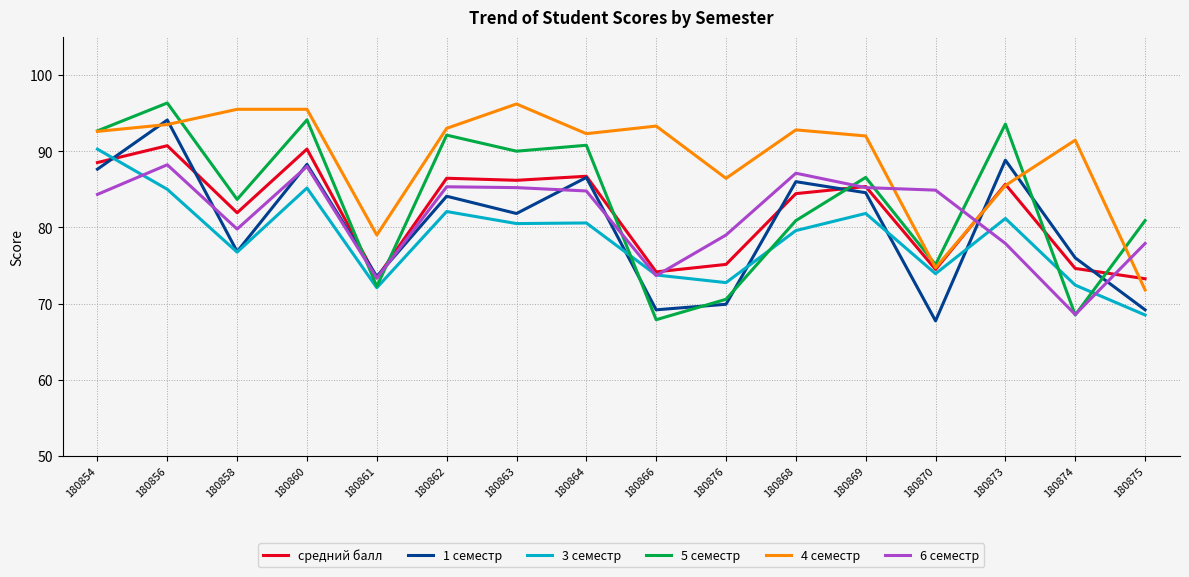

What is the total value across all series at 180874?

451.5